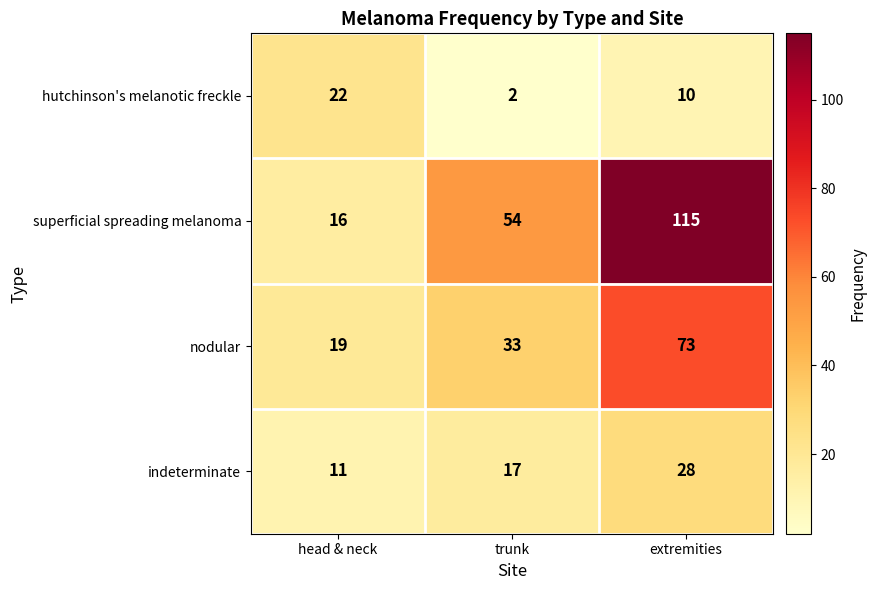

Read the superficial spreading melanoma value at trunk, to the nearest 10.

50